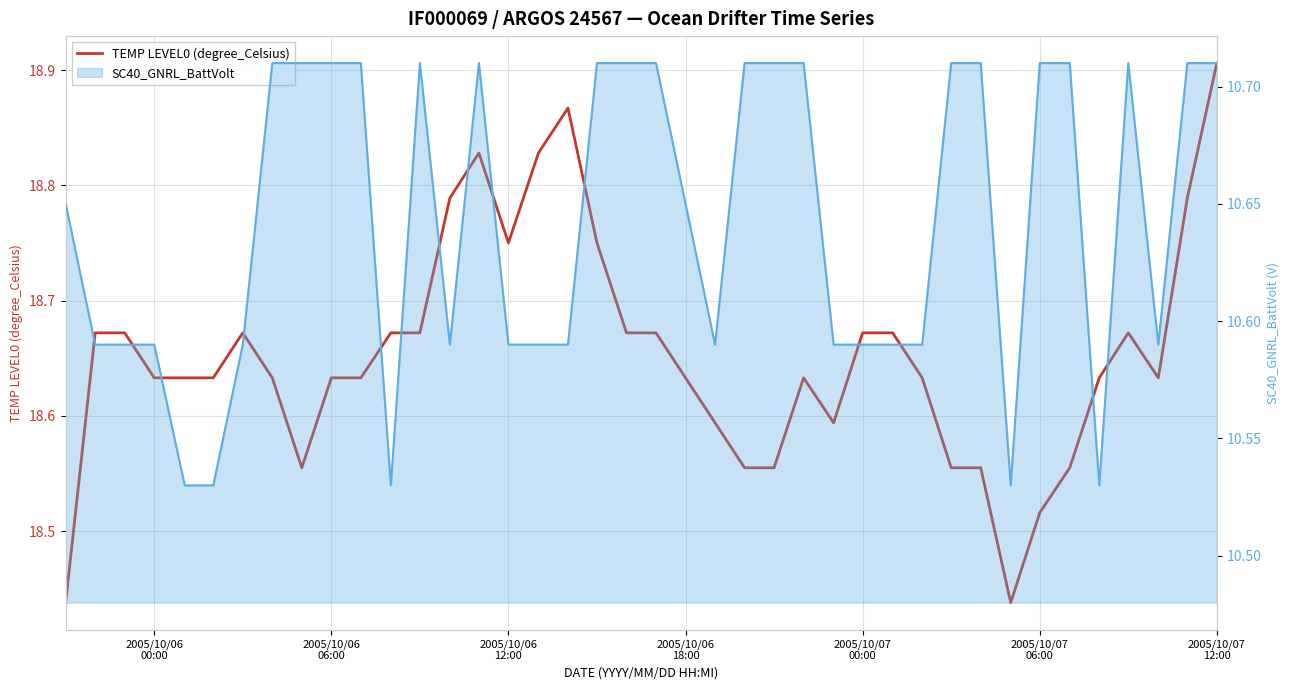

Which category has the highest value across all series?

2005/10/07 12:00